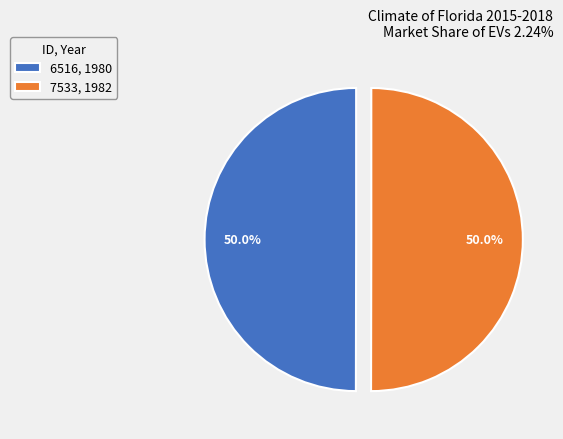

The 6516 slice represents 42% of the pie. True or false?

False